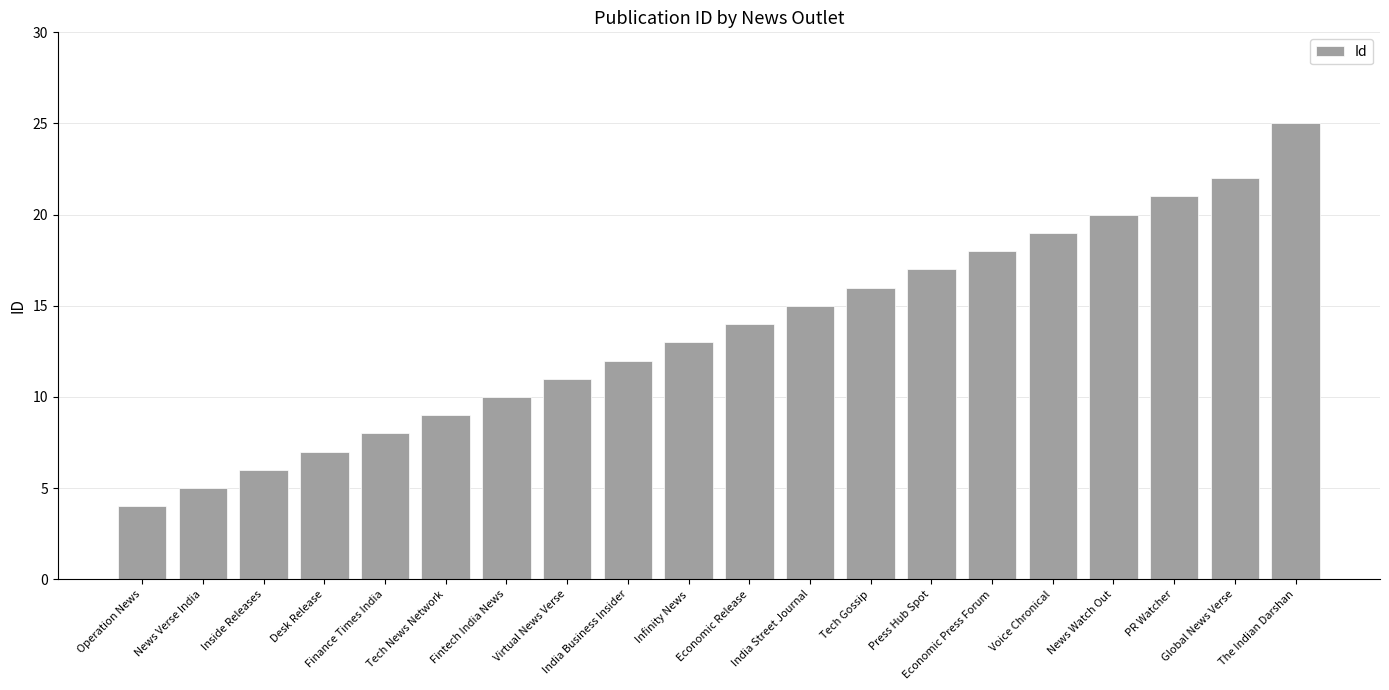

At which category does the chart reach its minimum across all series?

Operation News